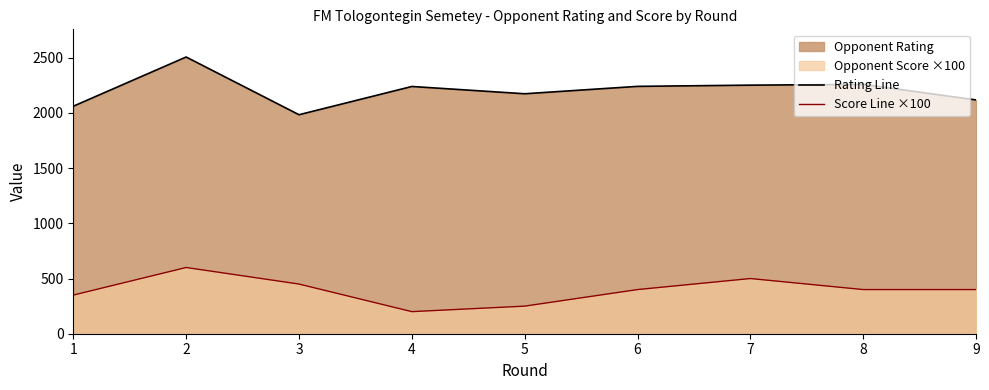

At how many categories does at least one series exceed 902?

9